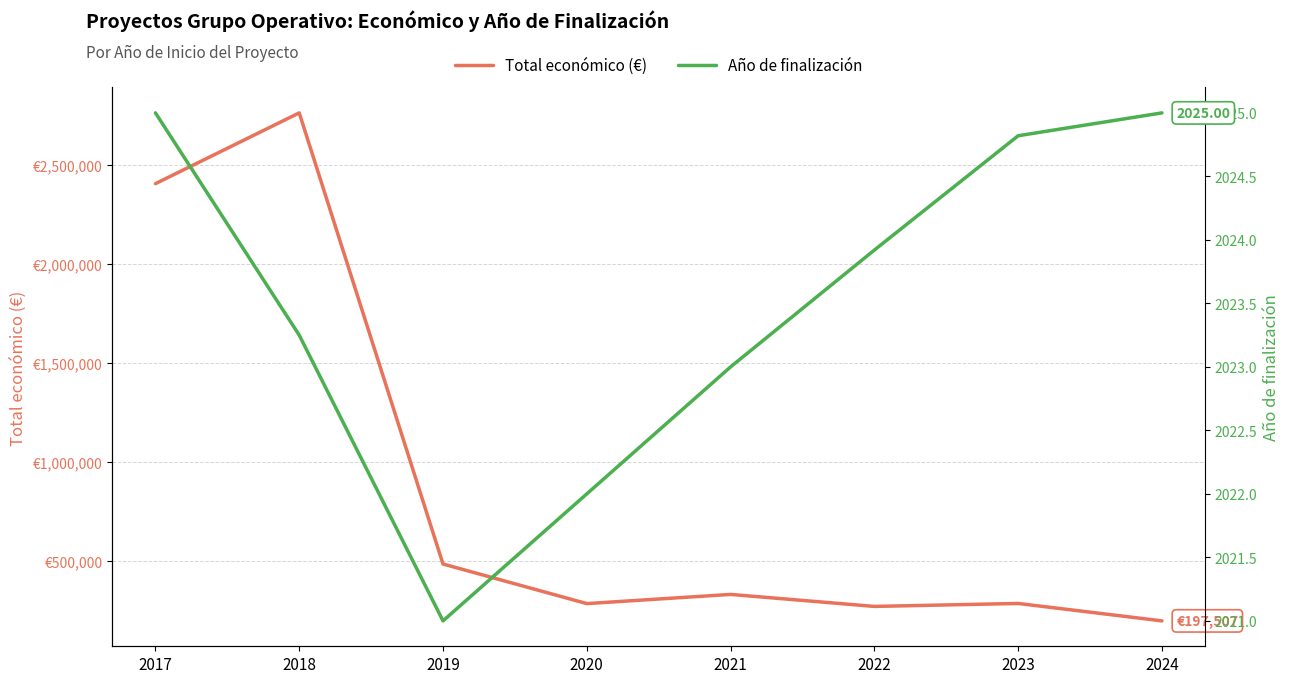

Which series changed the most between 2018 and 2022?

Total económico (€)